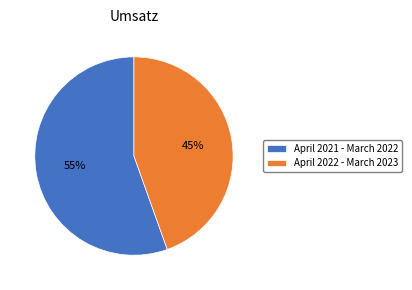

To the nearest percent, what is the average slice percentage?

50%